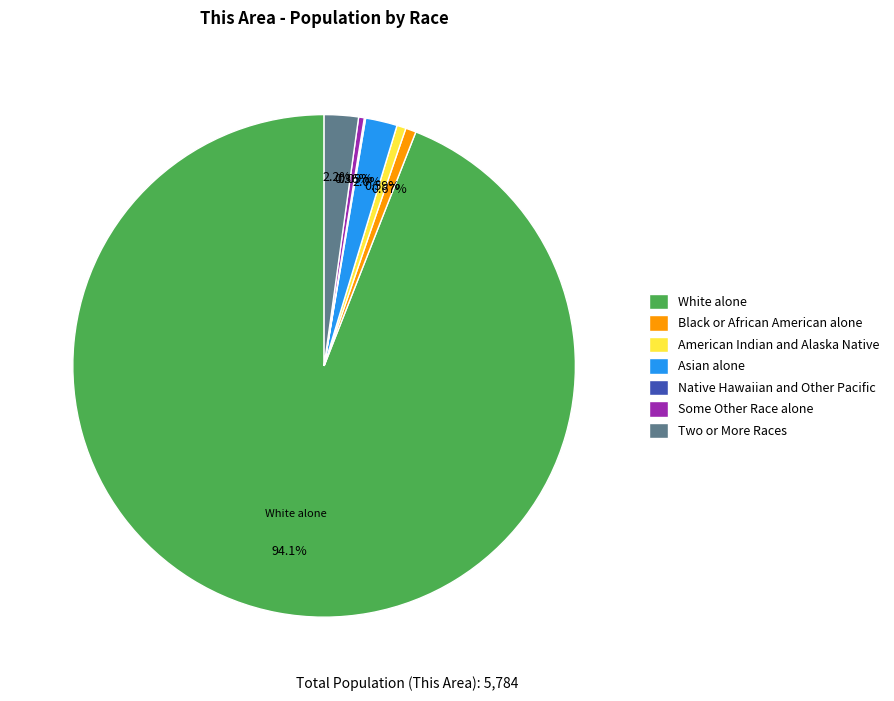

What is the majority slice?

White alone